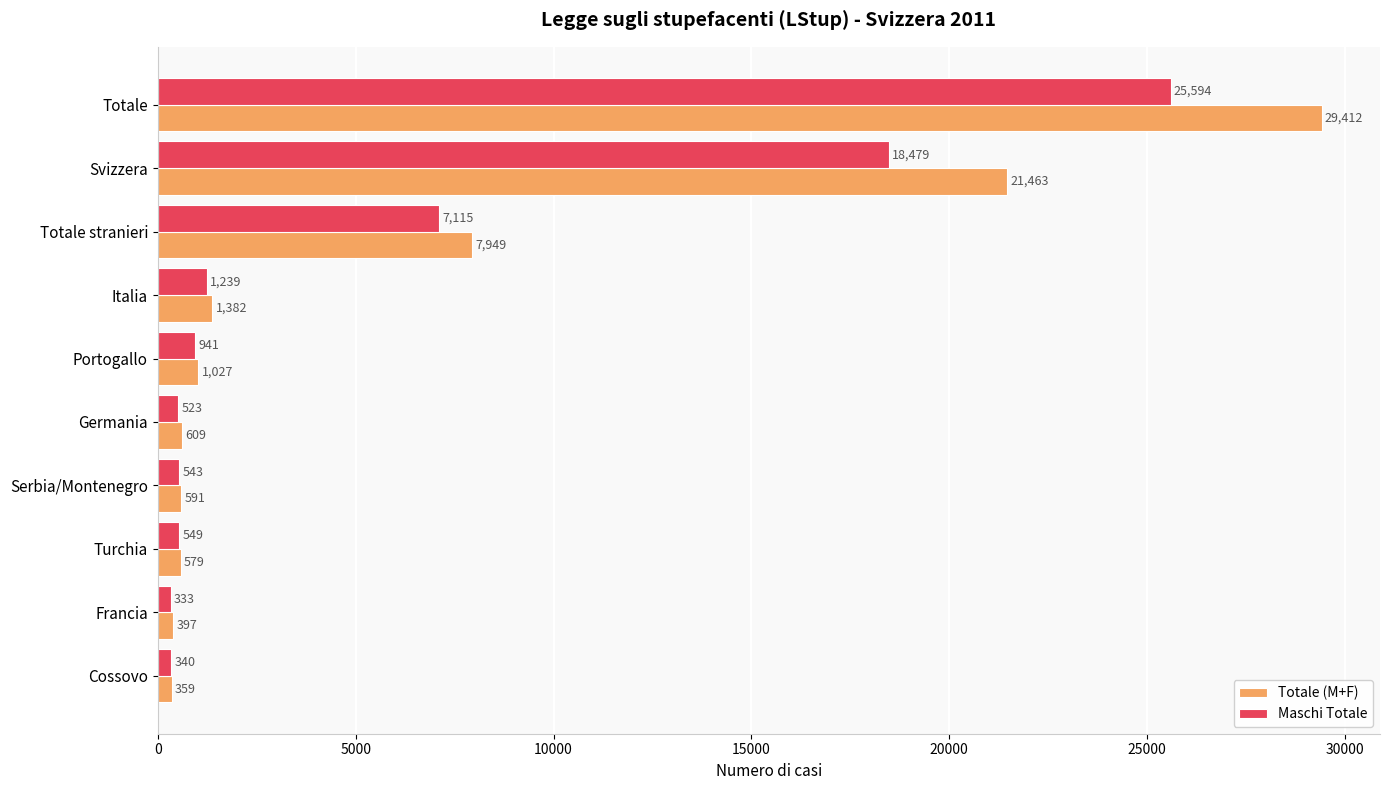

What is the sum of all Totale (M+F) values?

63768